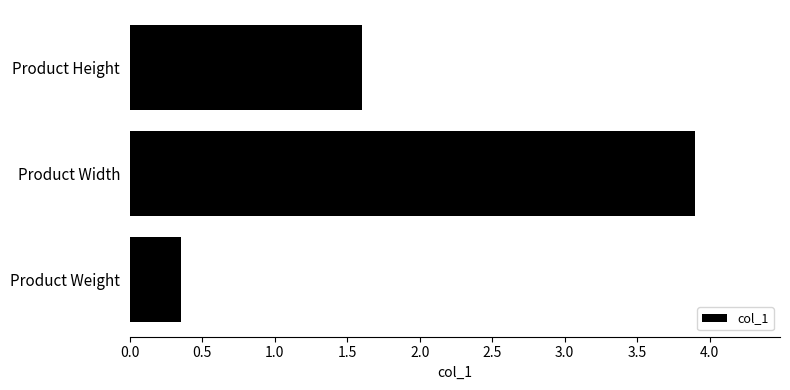

What is the label of the 2nd bar from the bottom?

Product Width